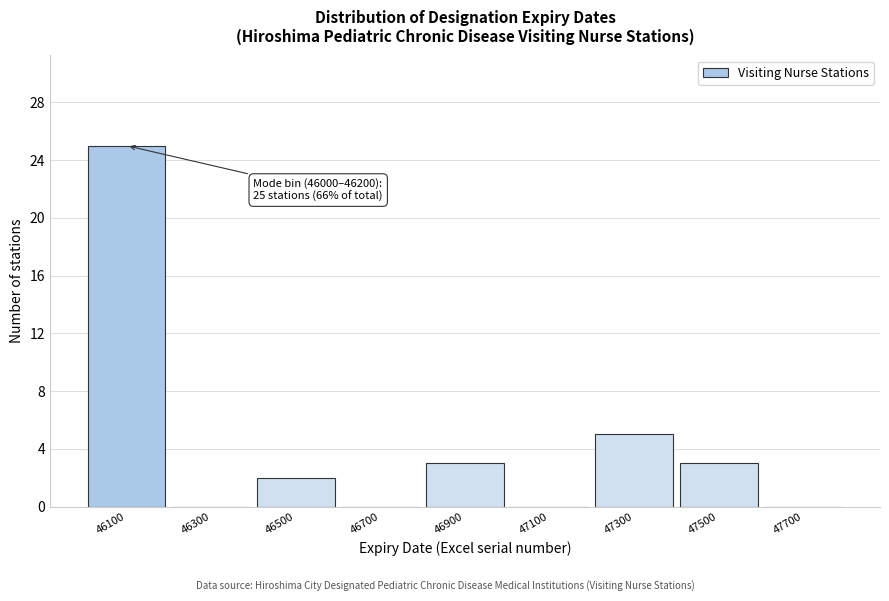

Reading right to left, what are all the values shown in this chart?

47700=0	47500=3	47300=5	47100=0	46900=3	46700=0	46500=2	46300=0	46100=25